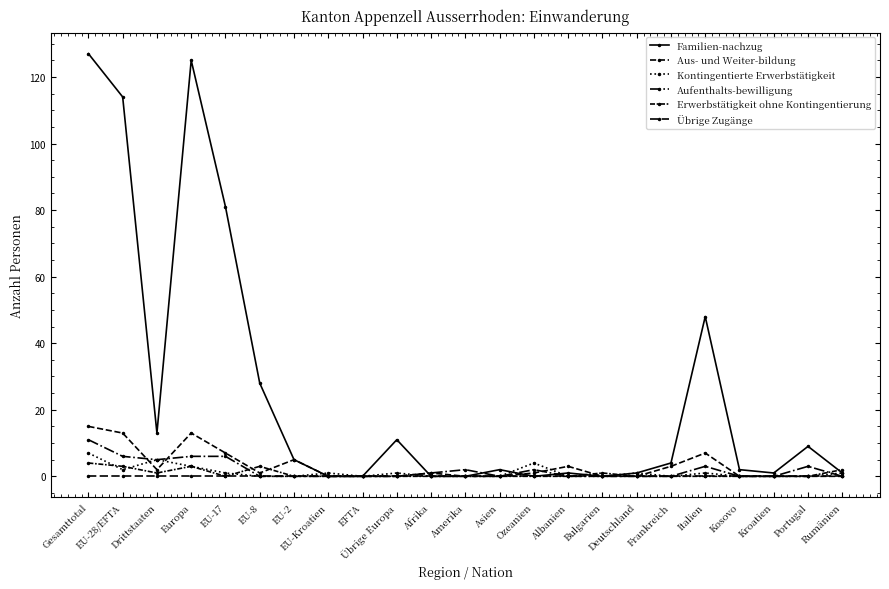

Which category has the highest value in the Familien-nachzug series?

Gesamttotal